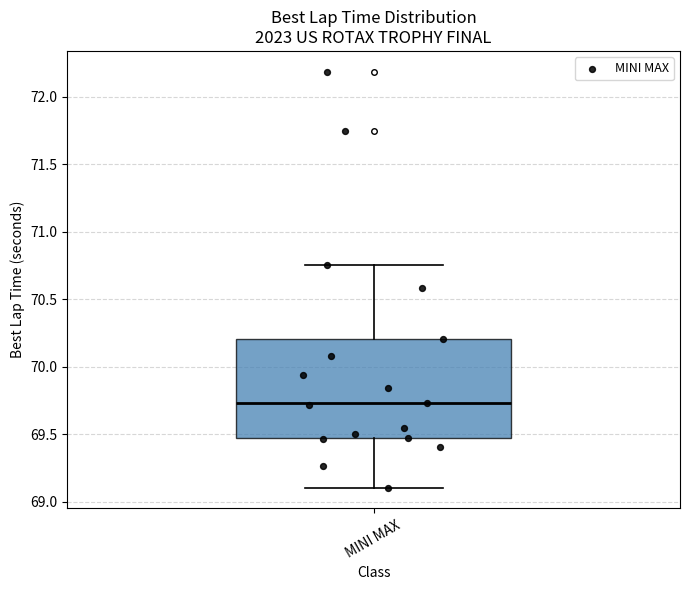

Read this box plot against the y-axis: the position of the median line, the range covered by the box, and the ends of both whiskers. The values are not printed on the chart, so give them approximately, as read against the axis.

median 69.75, box 69.45 to 70.20, whiskers 69.10 to 70.75